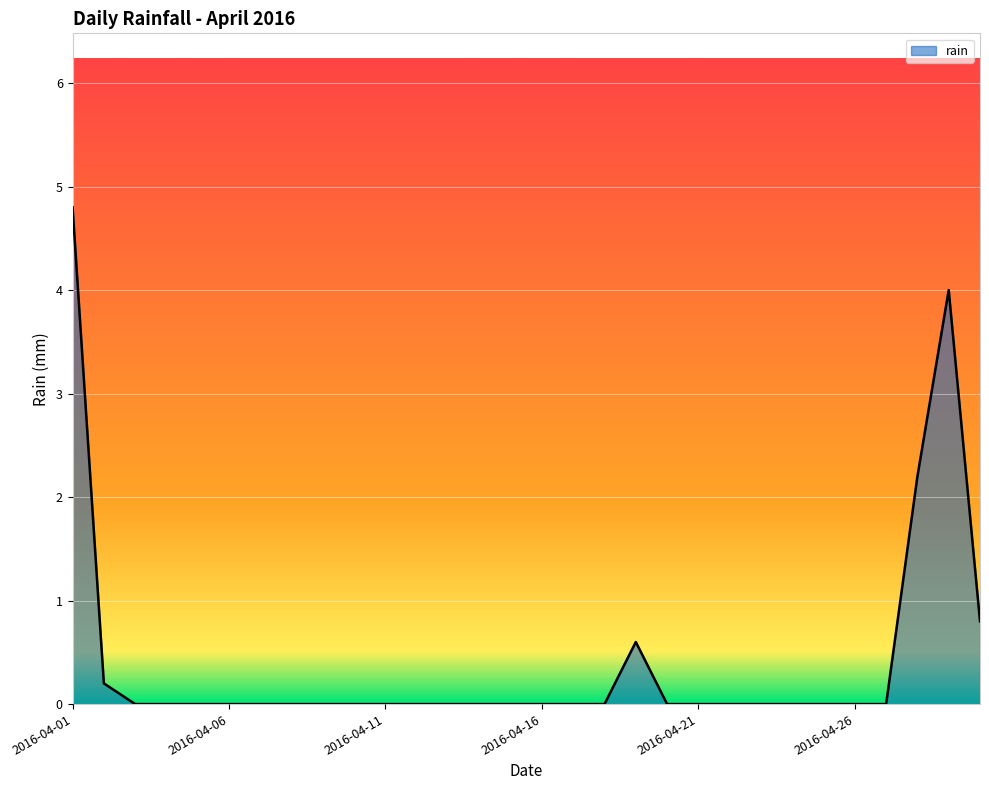

What is the difference between the maximum and minimum values?

4.8